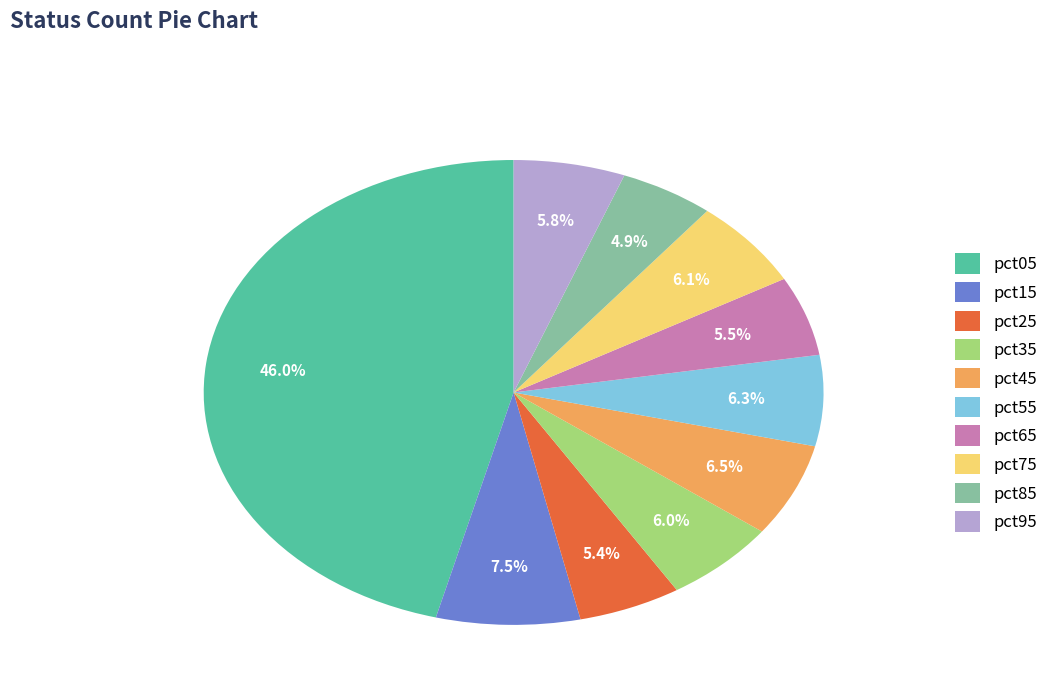

Combined, do pct55 and pct15 account for over 50%?

No